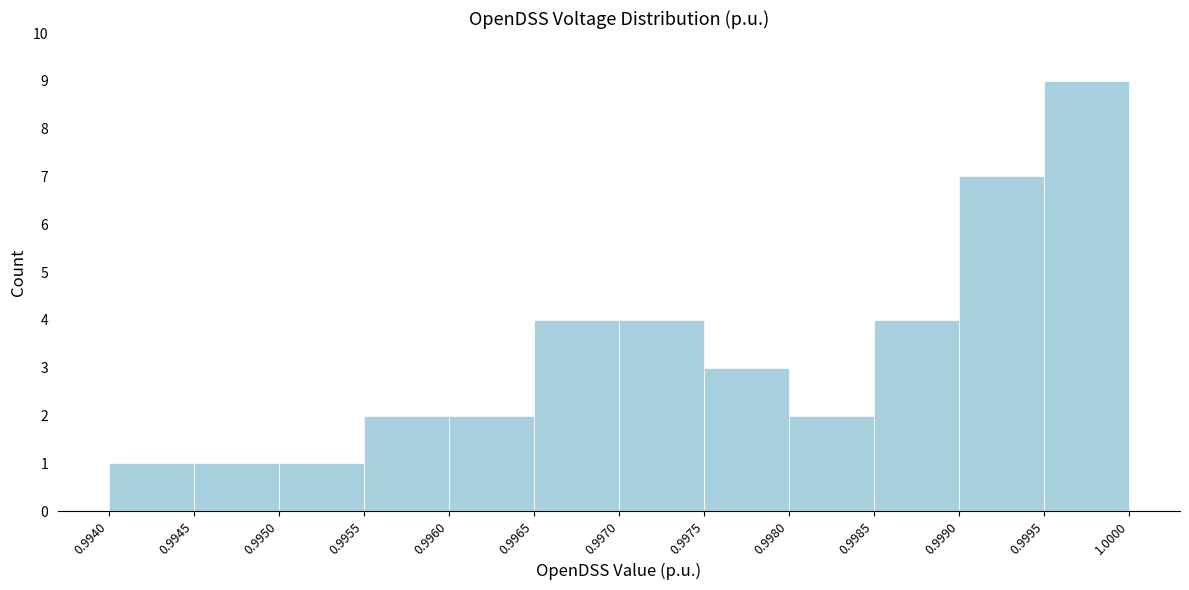

Reading left to right, list every bar in this chart as the range it spans on the x-axis followed by its height. The values are not printed on the chart, so give them approximately, as read against the axis.

0.9940 to 0.9945: 1
0.9945 to 0.9950: 1
0.9950 to 0.9955: 1
0.9955 to 0.9960: 2
0.9960 to 0.9965: 2
0.9965 to 0.9970: 4
0.9970 to 0.9975: 4
0.9975 to 0.9980: 3
0.9980 to 0.9985: 2
0.9985 to 0.9990: 4
0.9990 to 0.9995: 7
0.9995 to 1.0000: 9